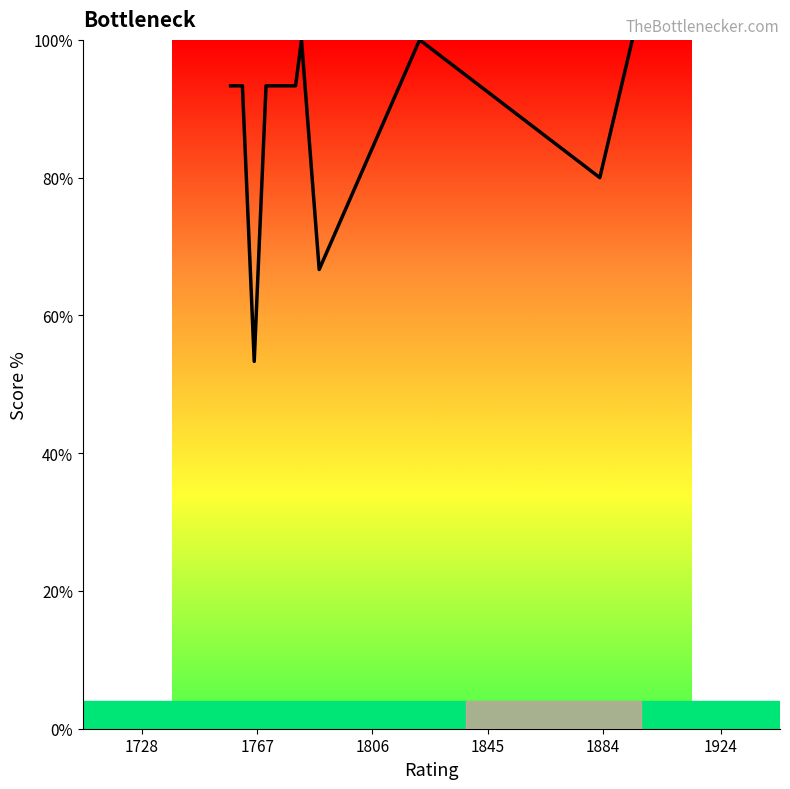

Does the chart have visible grid lines?

No